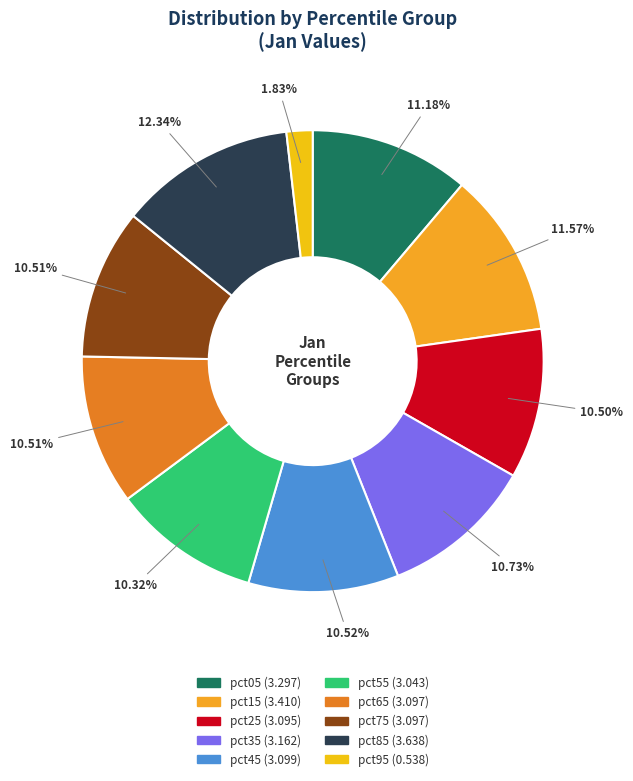

Between pct95 and pct85, which is larger?

pct85